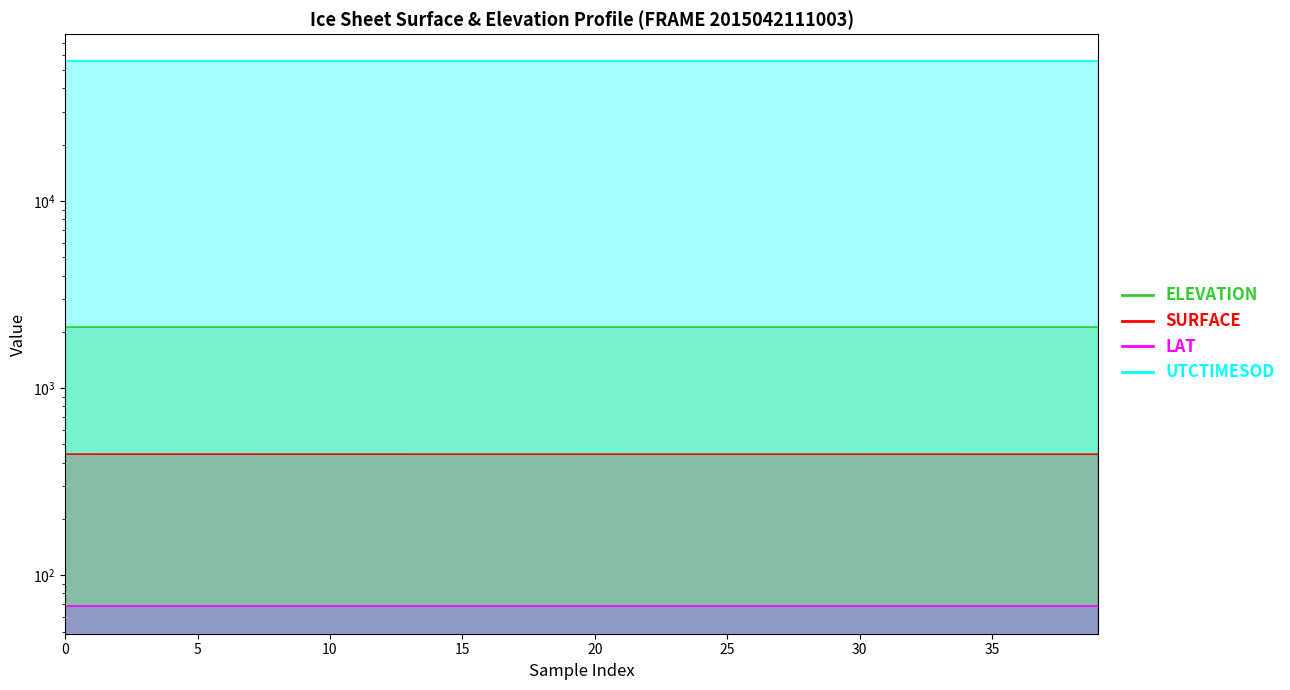

Which series changed the most between 35 and 38?

UTCTIMESOD